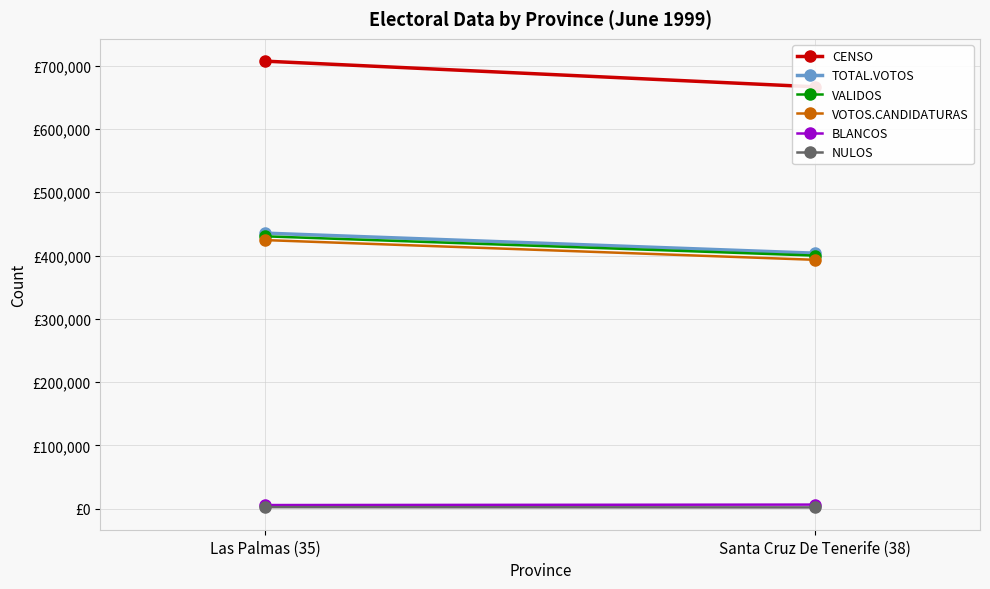

How many lines are shown in the chart?

6